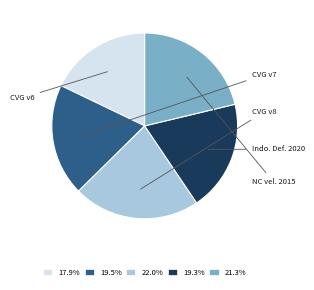

Rank the categories by value from lowest to highest.

Canada velocity grid v6, Indonesian Deformation Model 2020, Canada velocity grid v7, New Caledonia velocity model 2015, Canada velocity grid v8